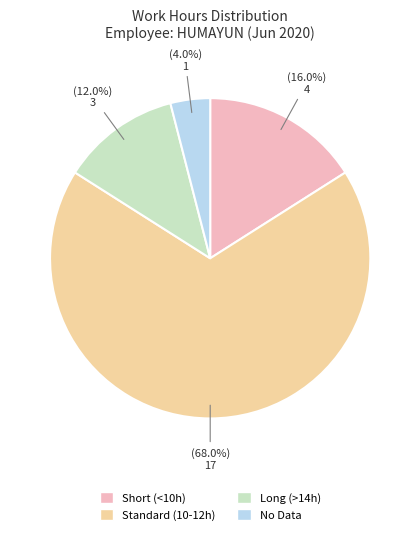

Is there a majority slice in this chart?

Yes